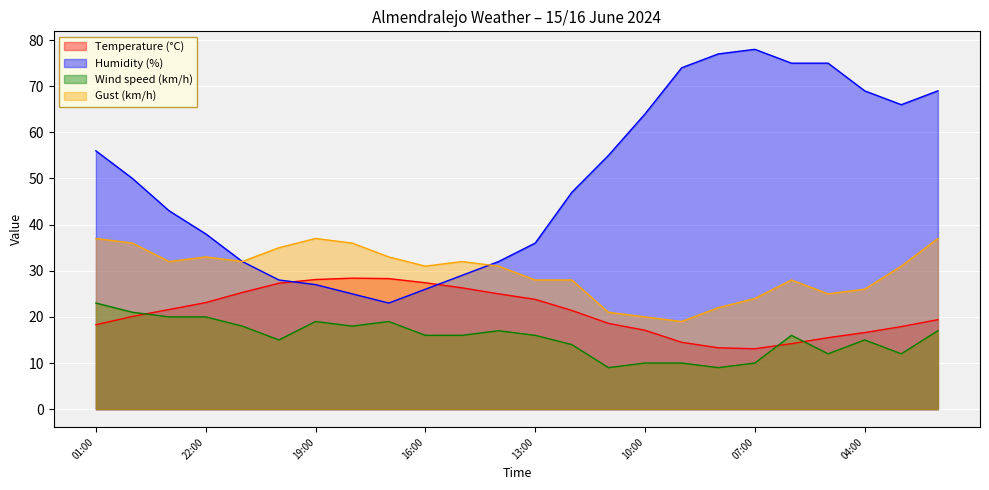

What is the label of the 4th point from the left?

22:00